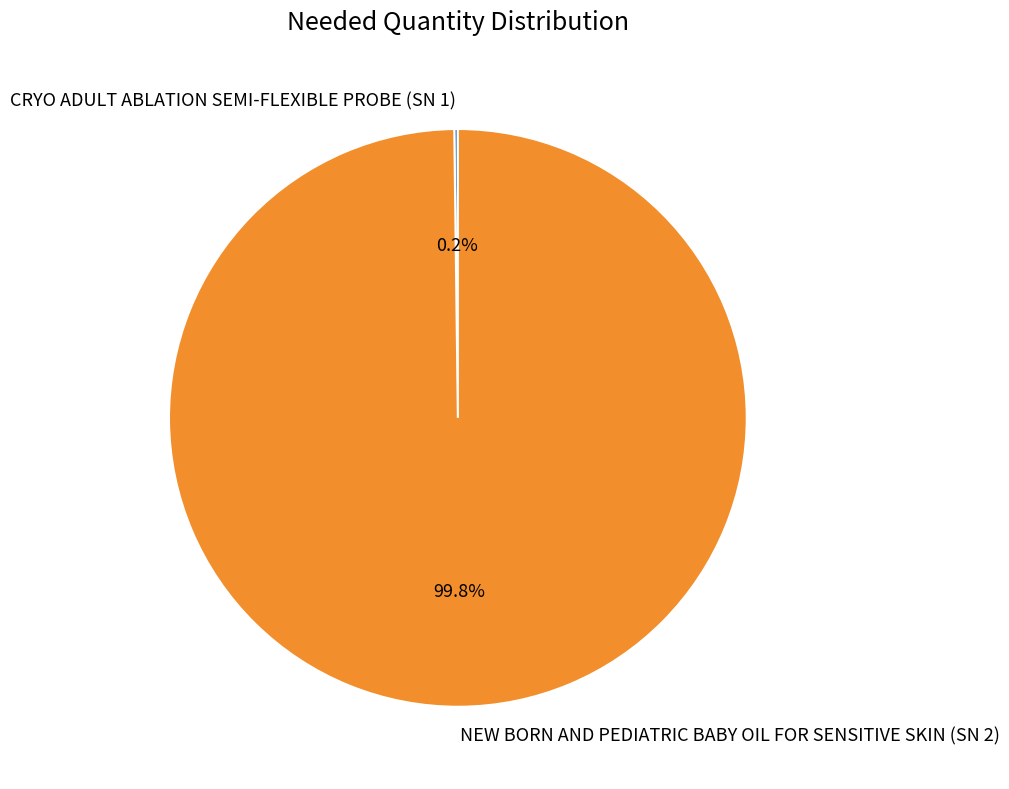

Is NEW BORN AND PEDIATRIC BABY OIL FOR SENSITIVE SKIN (SN 2) the majority of the pie?

Yes